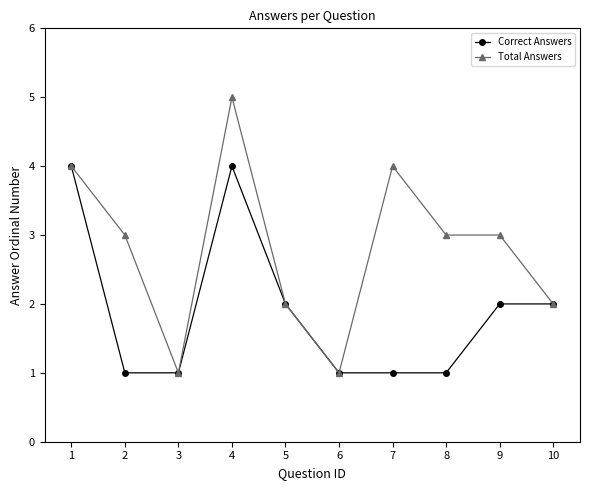

Reading left to right, what are all the values shown in this chart?

Correct Answers: 1=4	2=1	3=1	4=4	5=2	6=1	7=1	8=1	9=2	10=2
Total Answers: 1=4	2=3	3=1	4=5	5=2	6=1	7=4	8=3	9=3	10=2